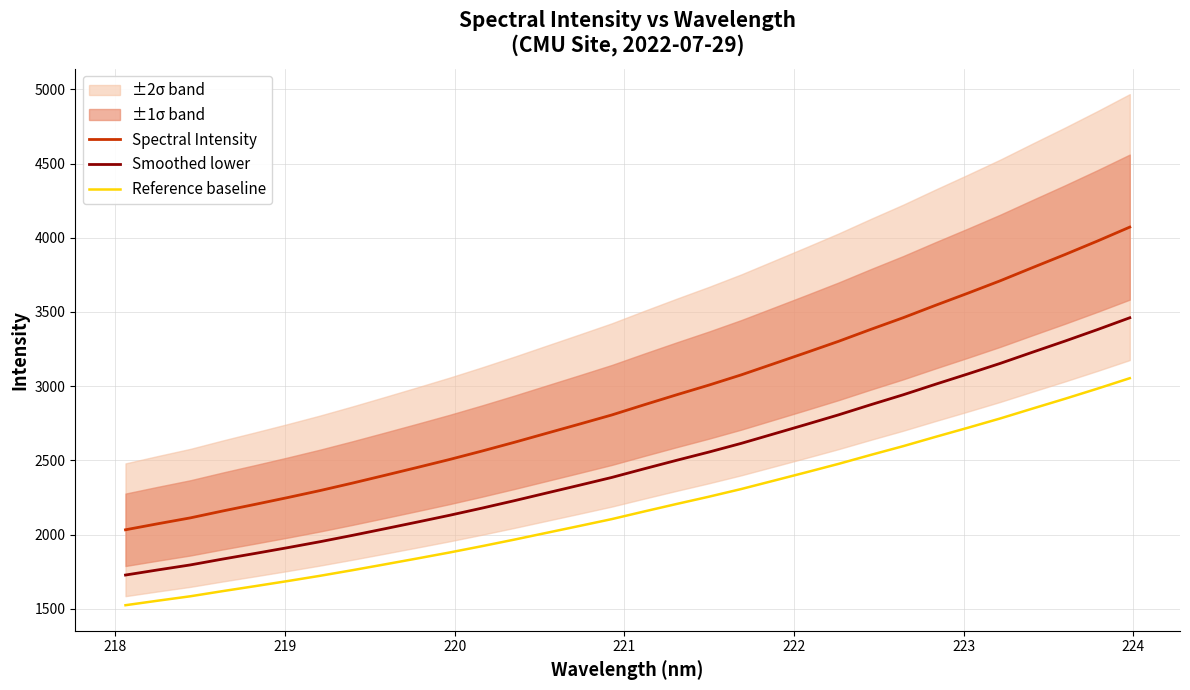

List the series in order of their peak value, lowest first.

Reference baseline, Smoothed lower, Spectral Intensity